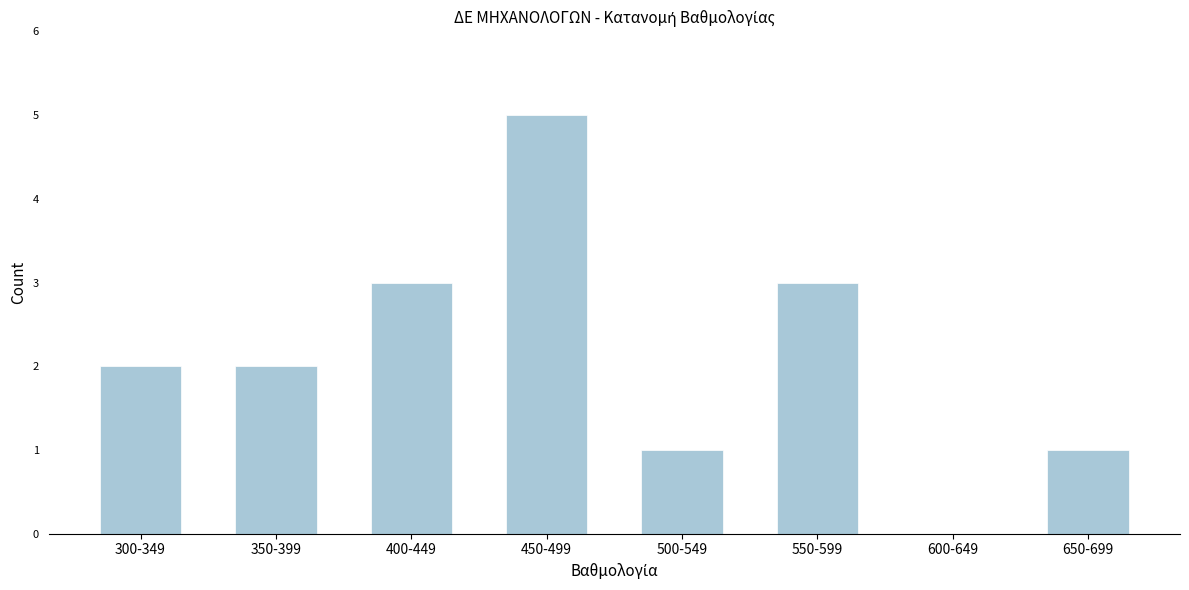

Reading left to right, transcribe all the data shown in this chart.

300-349=2	350-399=2	400-449=3	450-499=5	500-549=1	550-599=3	600-649=0	650-699=1